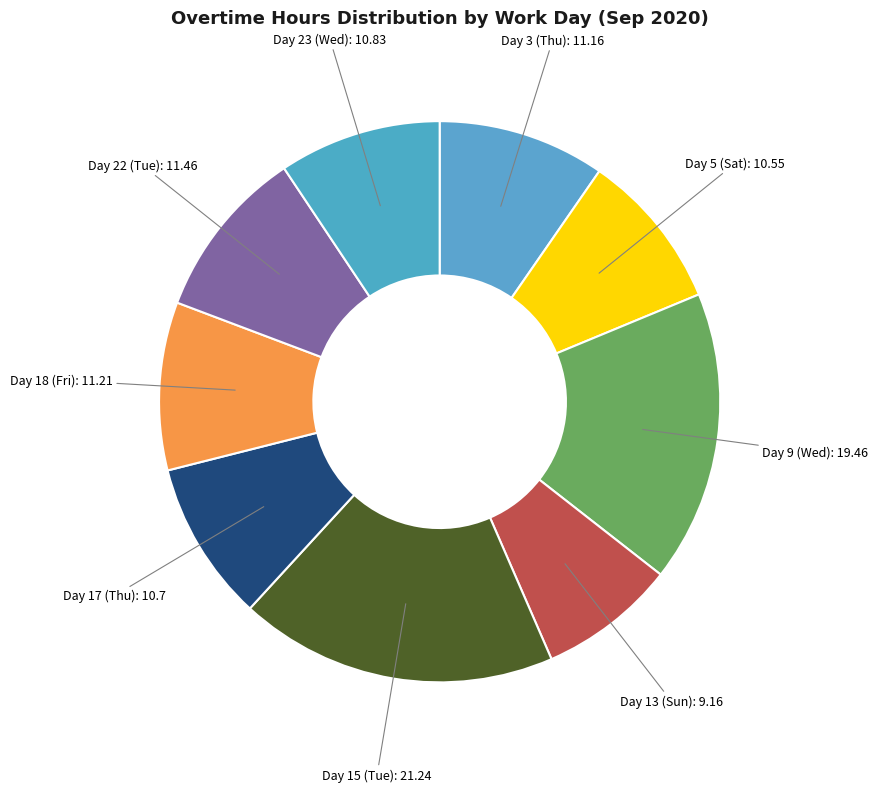

Rank the categories by value from lowest to highest.

Day 13 (Sun), Day 5 (Sat), Day 17 (Thu), Day 23 (Wed), Day 3 (Thu), Day 18 (Fri), Day 22 (Tue), Day 9 (Wed), Day 15 (Tue)